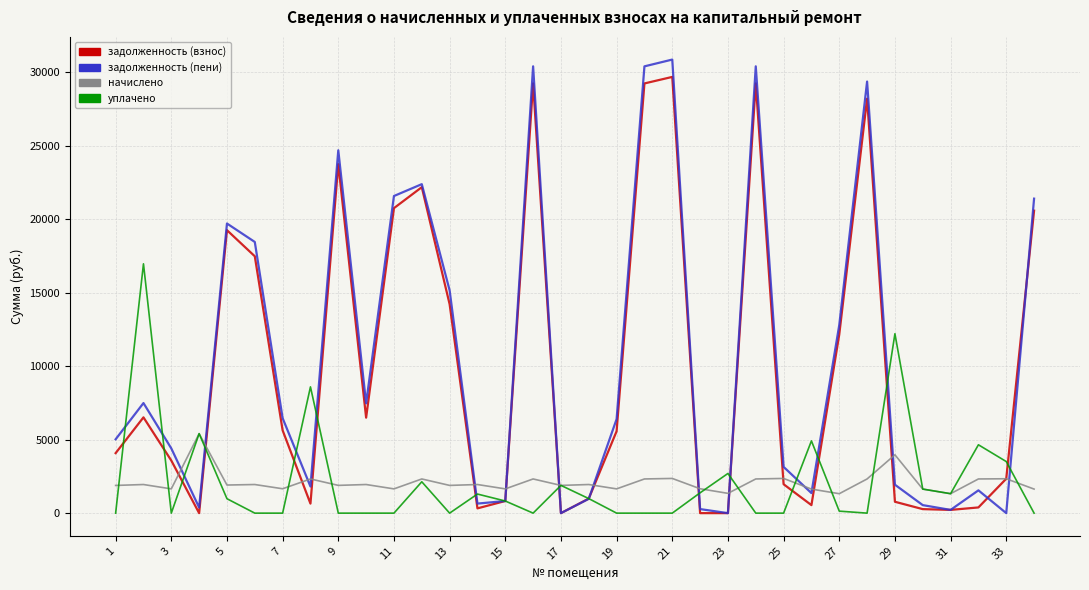

Which series has the largest range (max minus min)?

задолженность (пени)